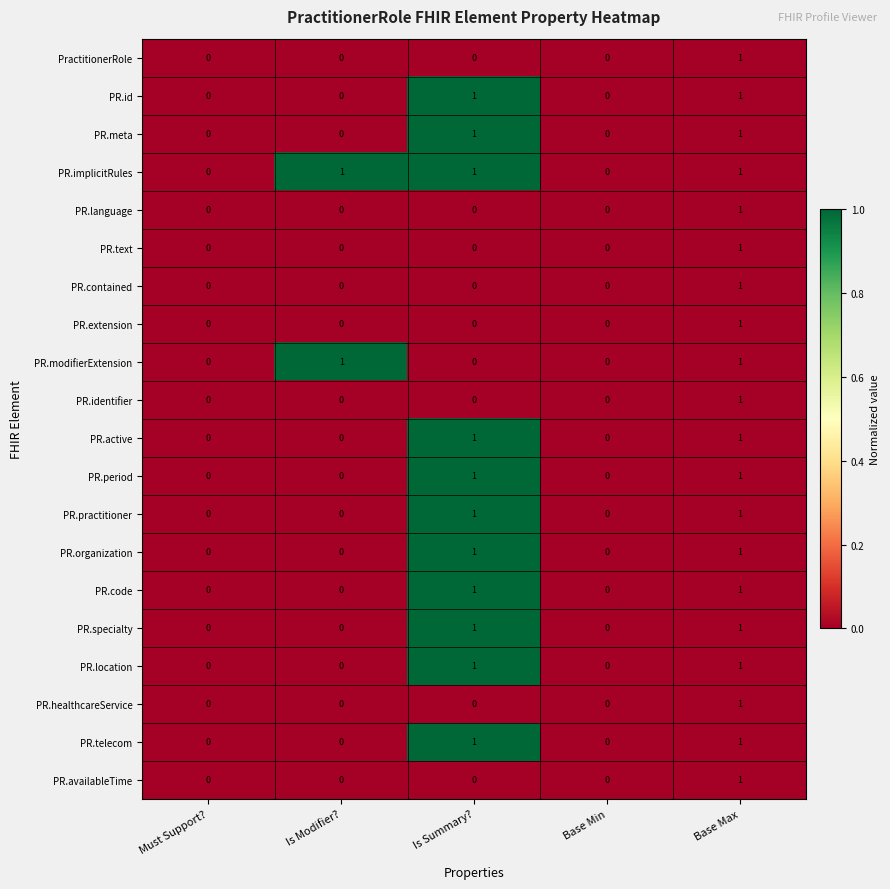

The PR.period series shows 0 at Base Min. True or false?

True